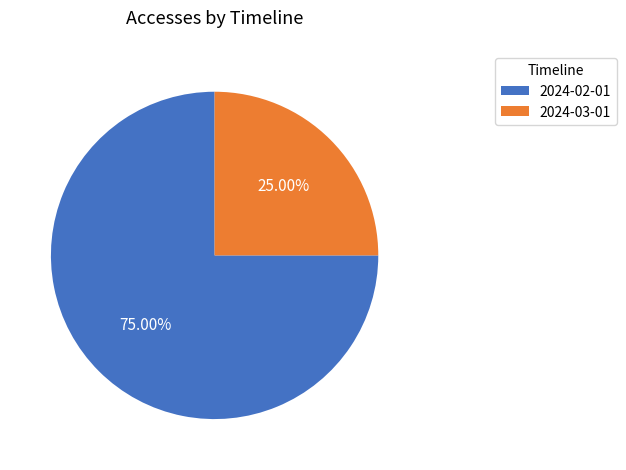

To the nearest percent, what portion does 2024-03-01 represent?

25%